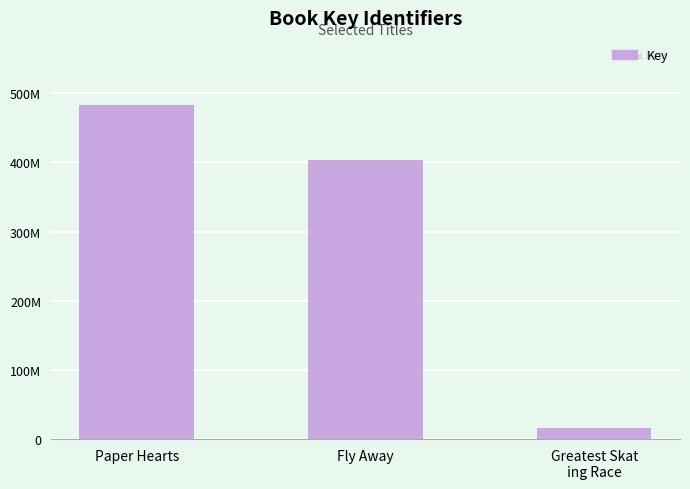

How many bars are there in total?

3